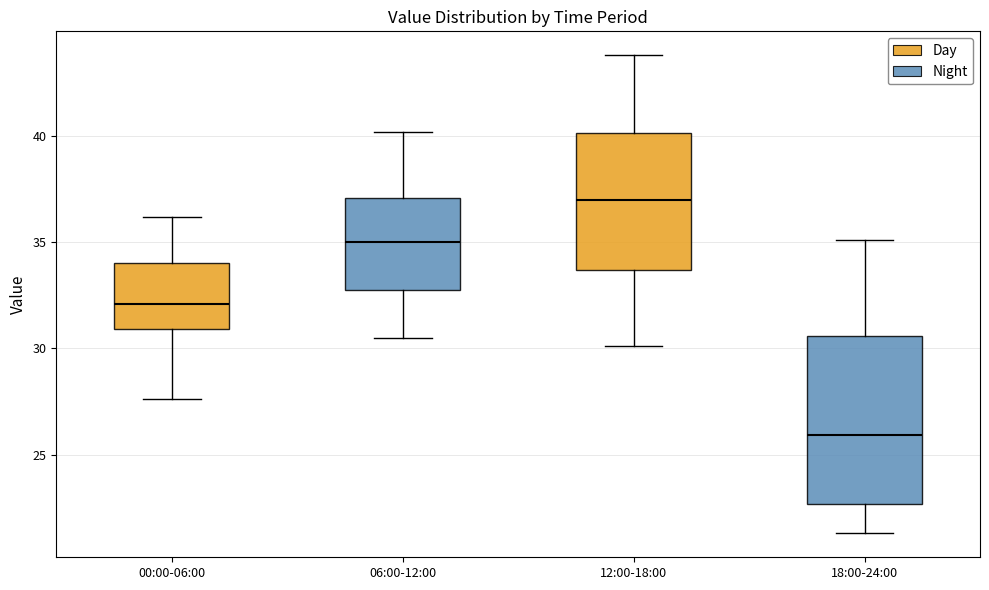

Which box is the tallest, from its lower edge to its upper edge?

18:00-24:00